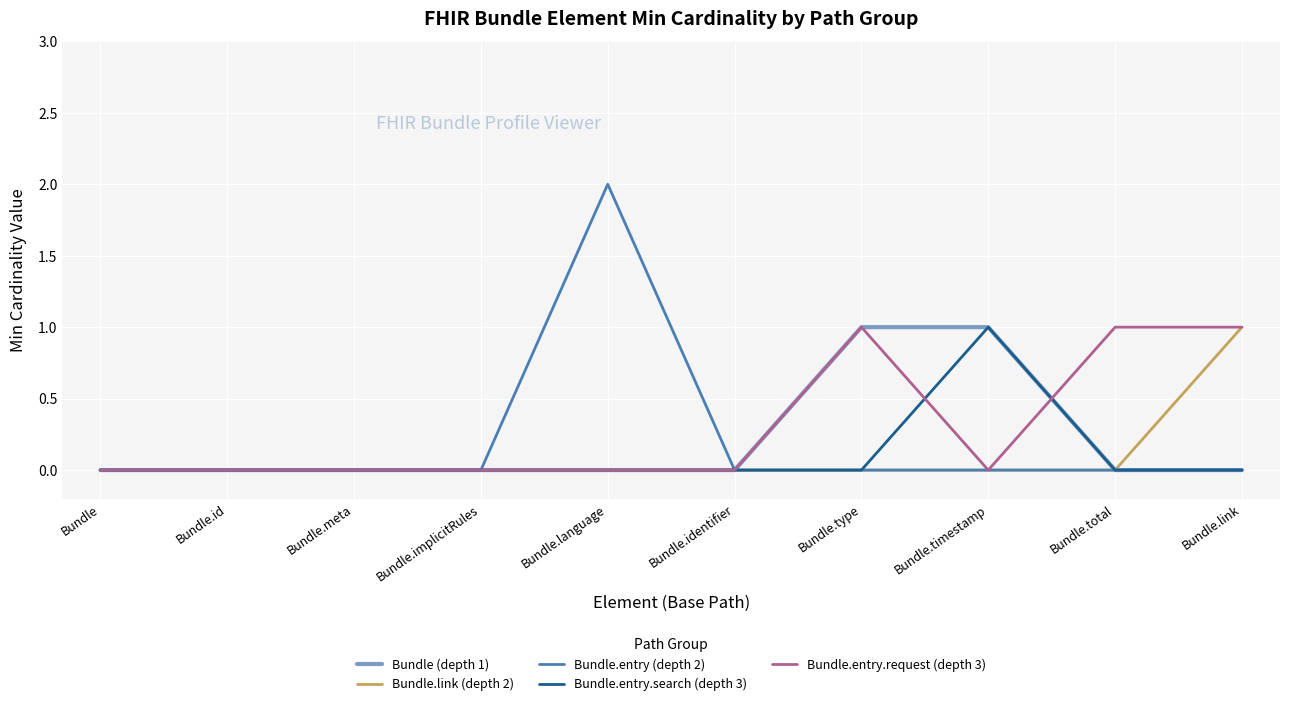

The Bundle.entry.request (depth 3) series shows 0 at Bundle.meta. True or false?

True